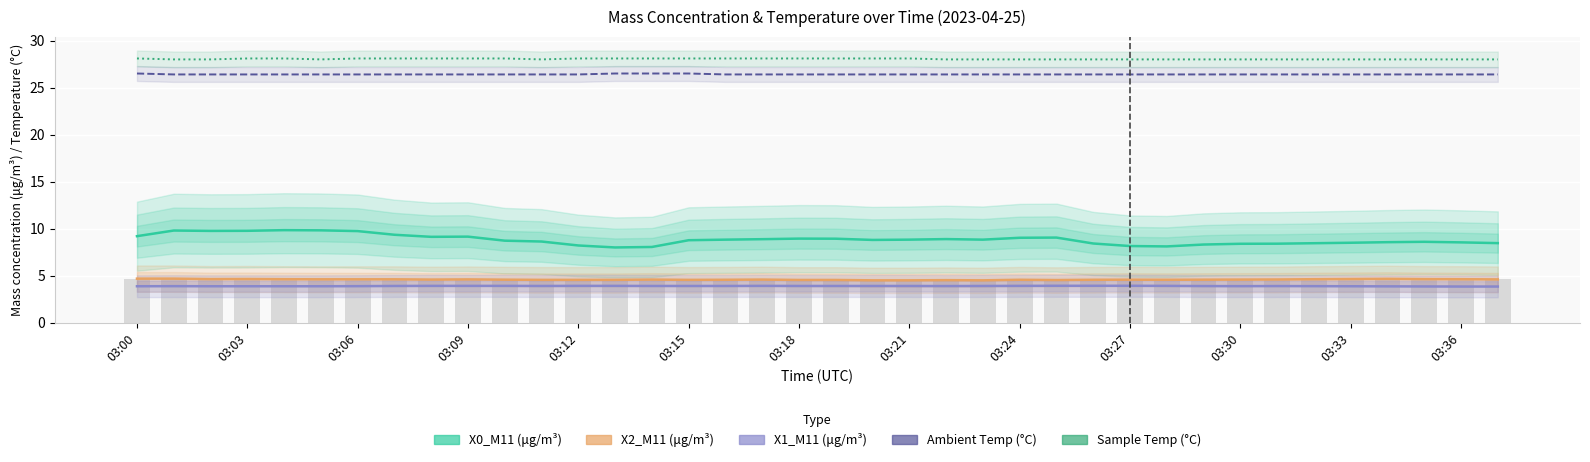

What is the value of the Sample Temp (°C) bar at the 4th from the left?

28.1